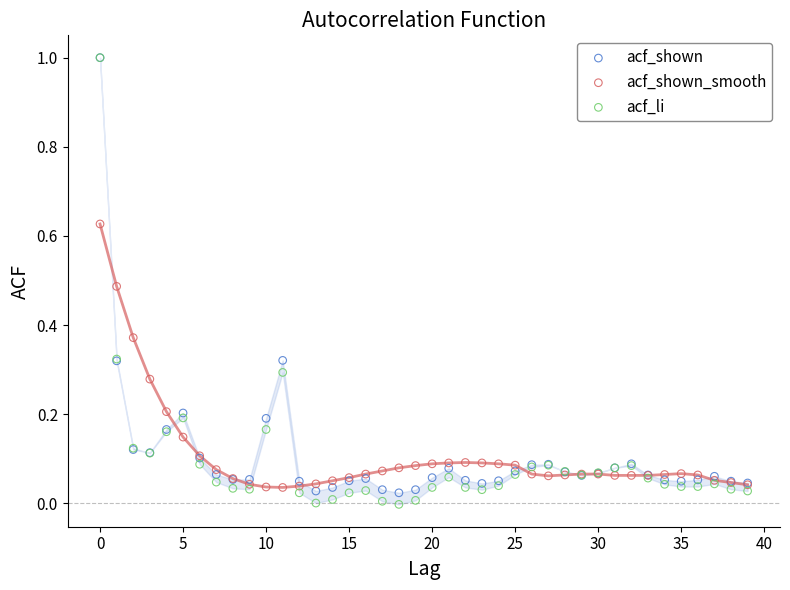

Which series reaches the minimum Y coordinate?

acf_li